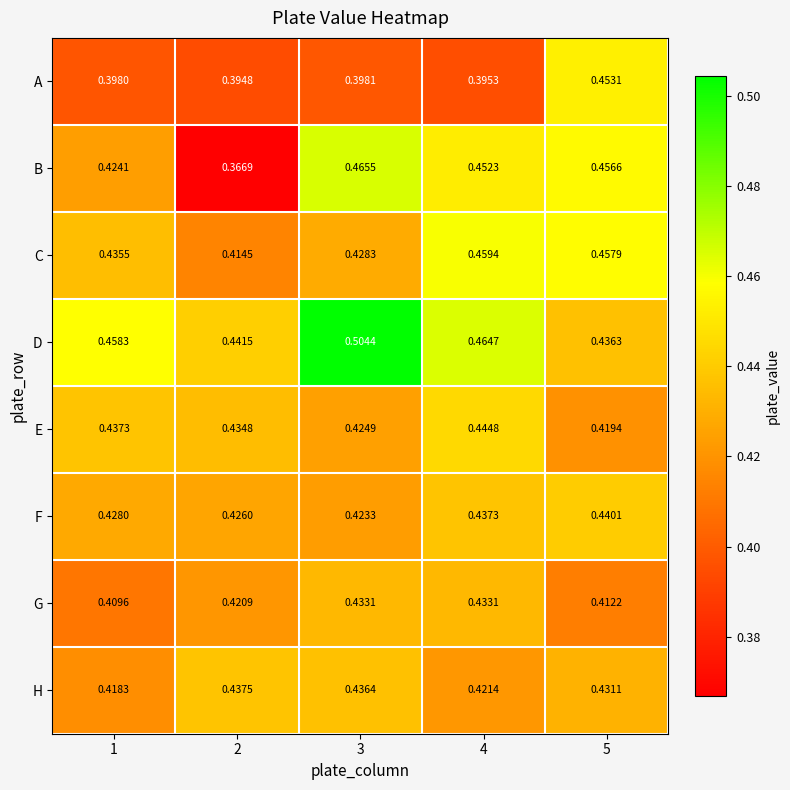

Rank the series by their maximum value, from highest to lowest.

D, B, C, A, E, F, H, G